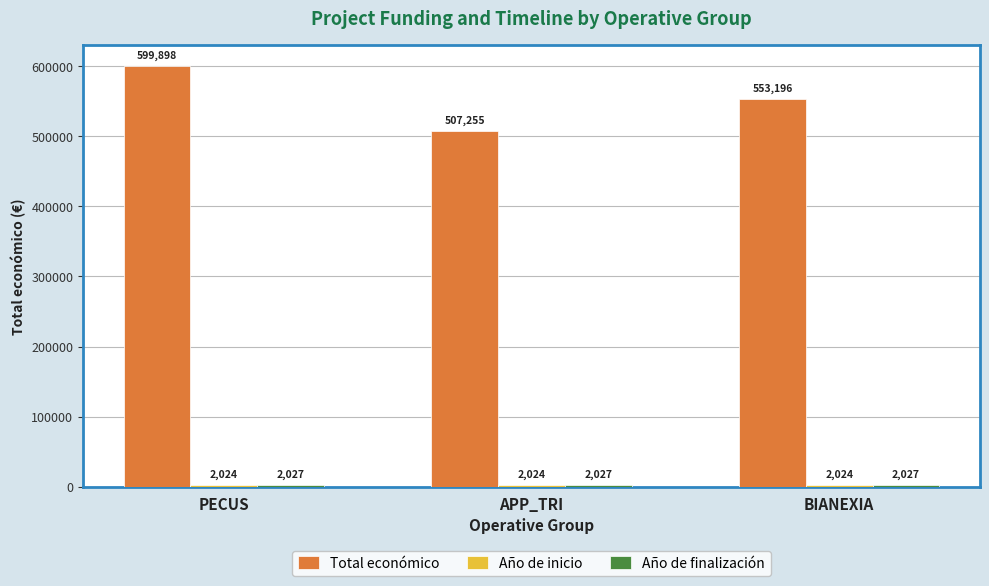

What is the difference between the highest and lowest values at APP_TRI?

505231